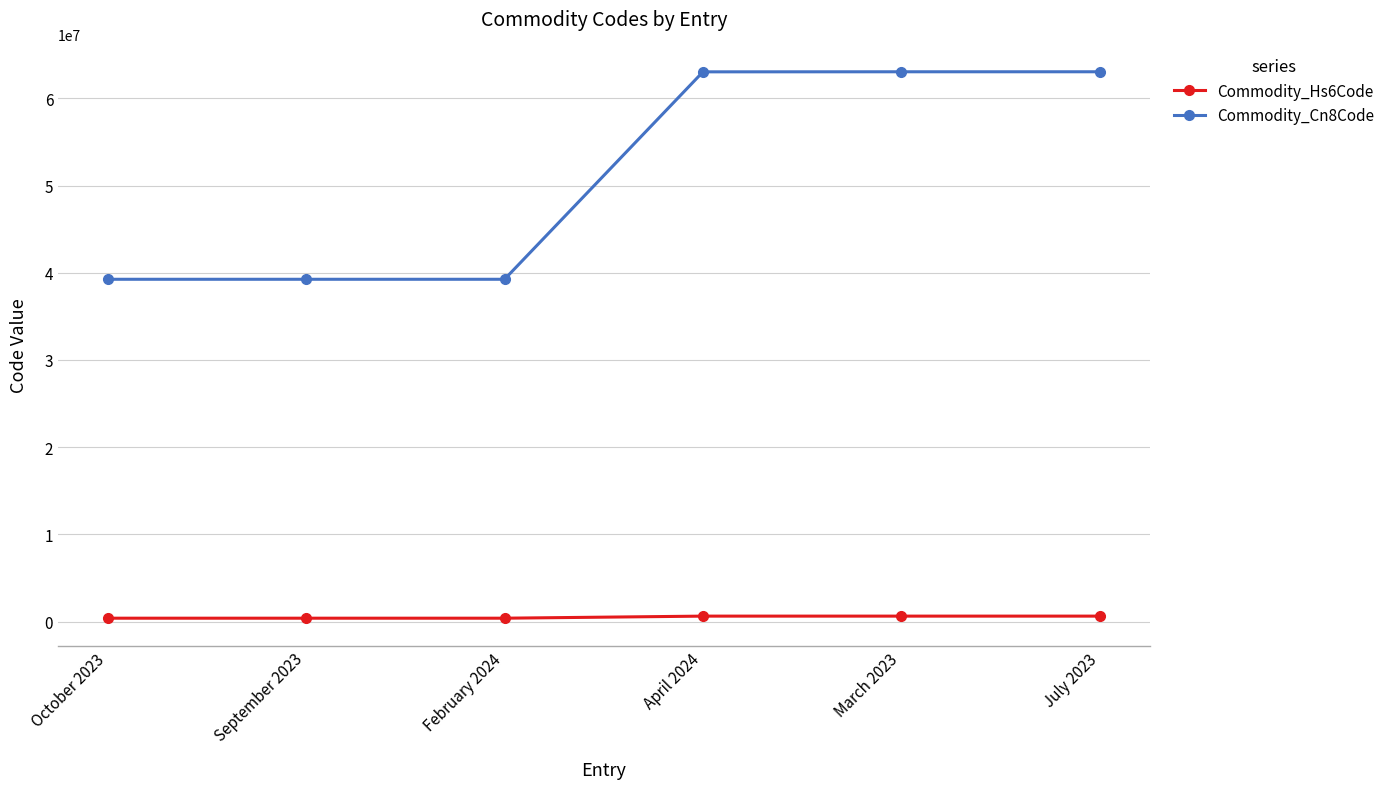

Rank the series by their average value, from lowest to highest.

Commodity_Hs6Code, Commodity_Cn8Code